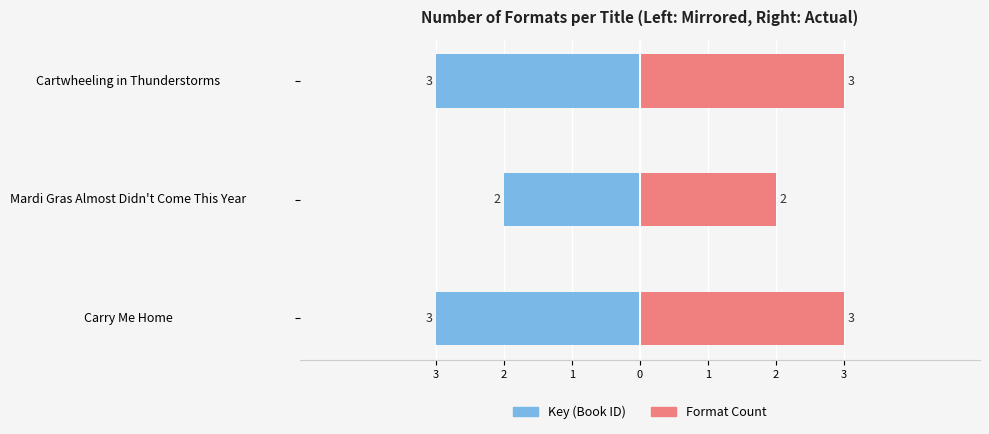

How many groups of bars are there?

3